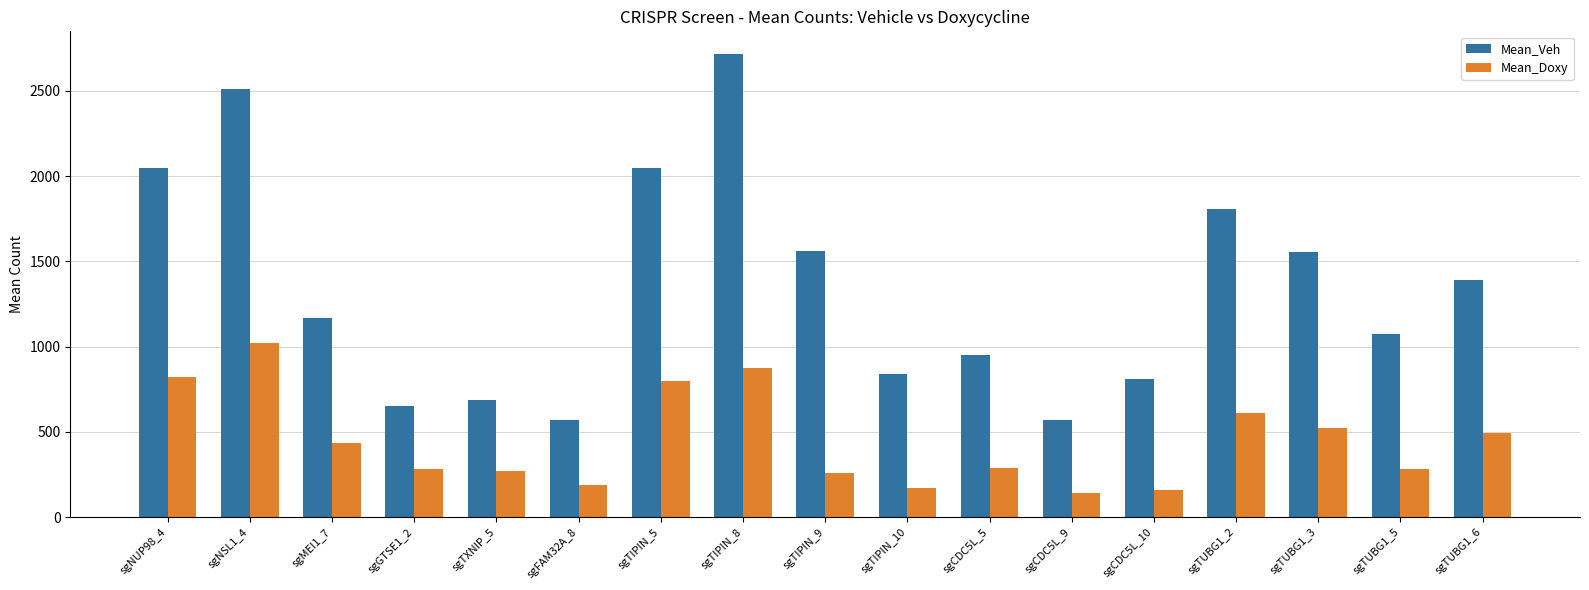

What are all the series names shown in the legend?

Mean_Veh, Mean_Doxy